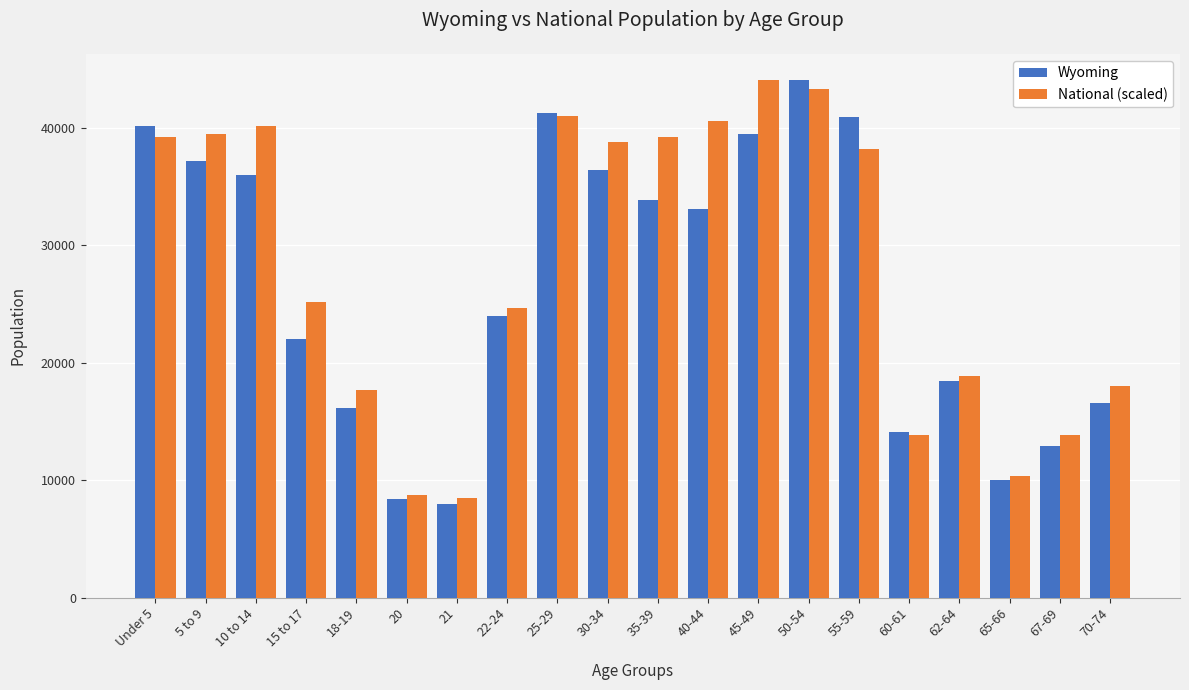

What is the difference between the National (scaled) values at 5 to 9 and 60-61?

25705.1